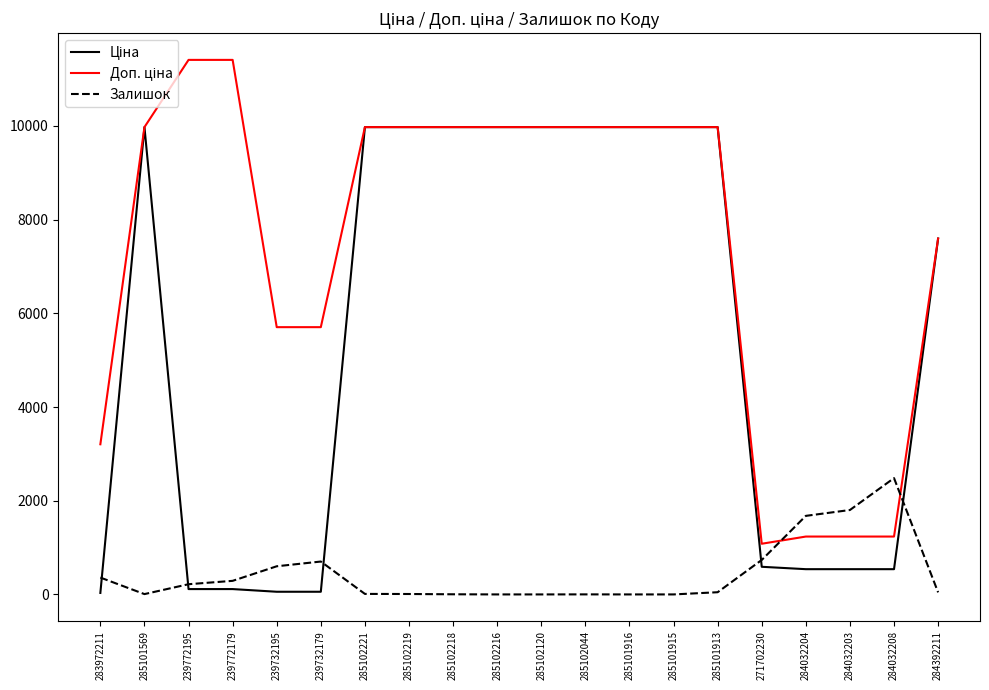

What is the total value across all series at 285101916?

19950.0